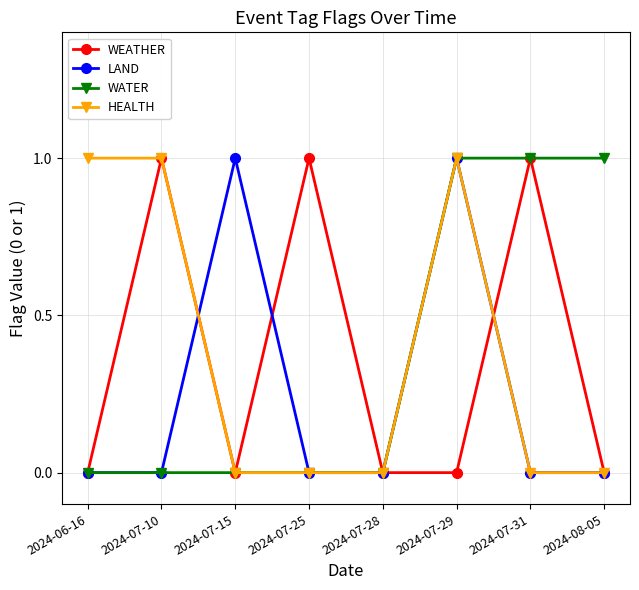

What is the label of the 3rd point from the right?

2024-07-29